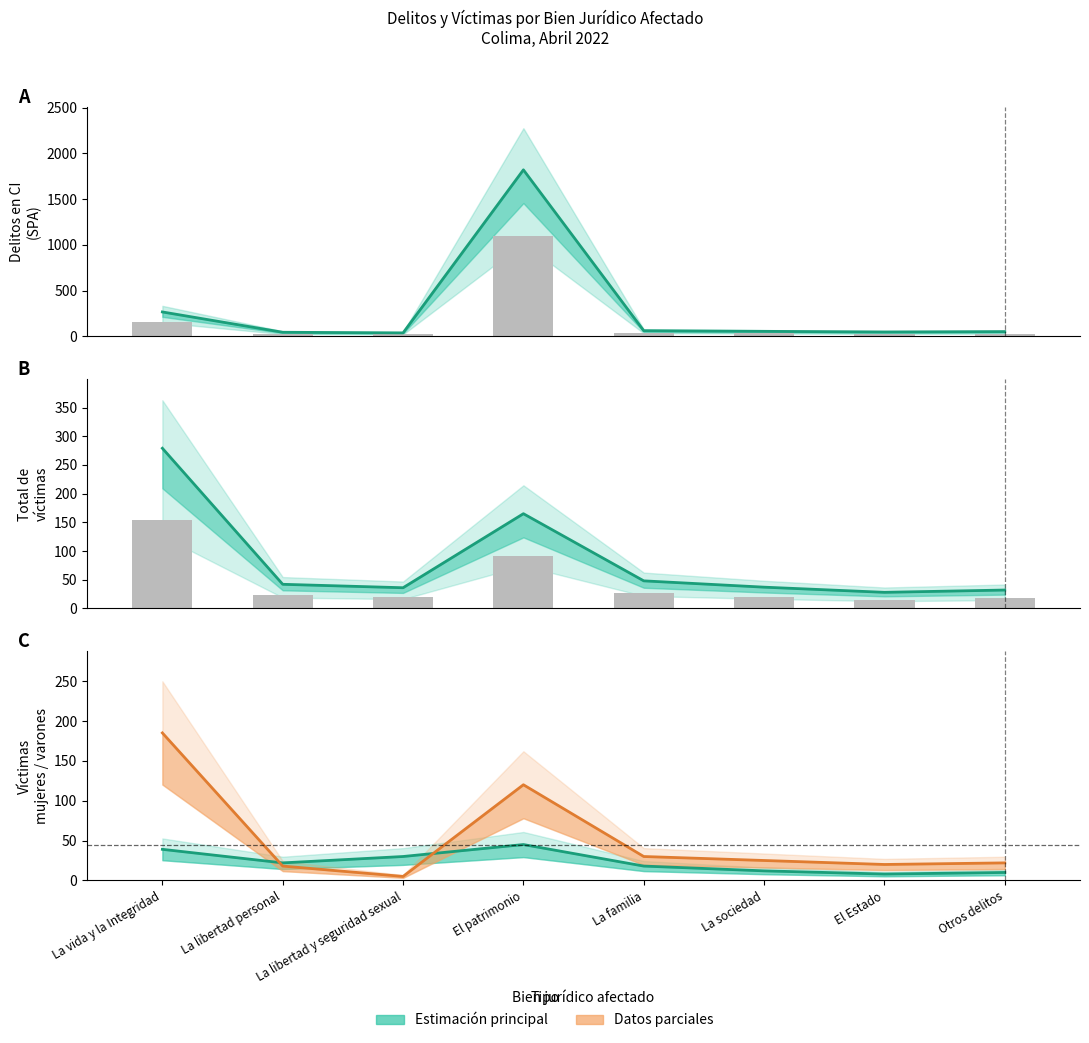

Is the value of Número de delitos en CI at La sociedad greater than the value of Víctimas varones at El patrimonio?

No